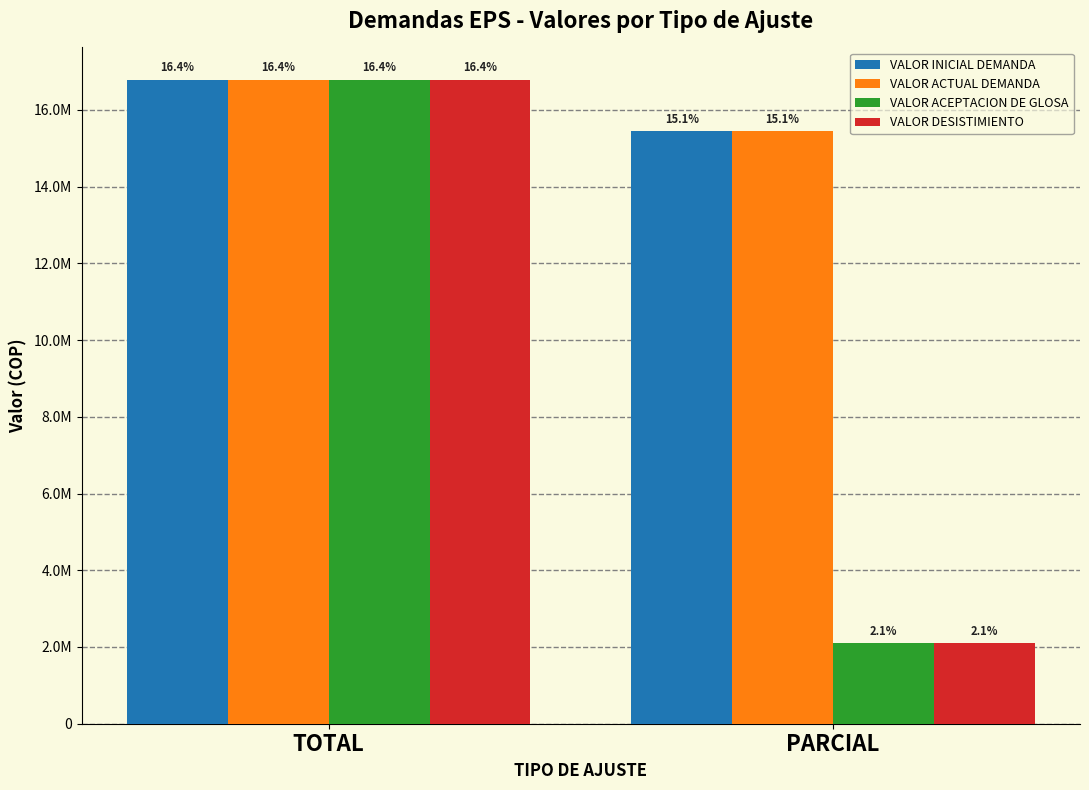

What are all the series names shown in the legend?

VALOR INICIAL DEMANDA, VALOR ACTUAL DEMANDA, VALOR ACEPTACION DE GLOSA, VALOR DESISTIMIENTO